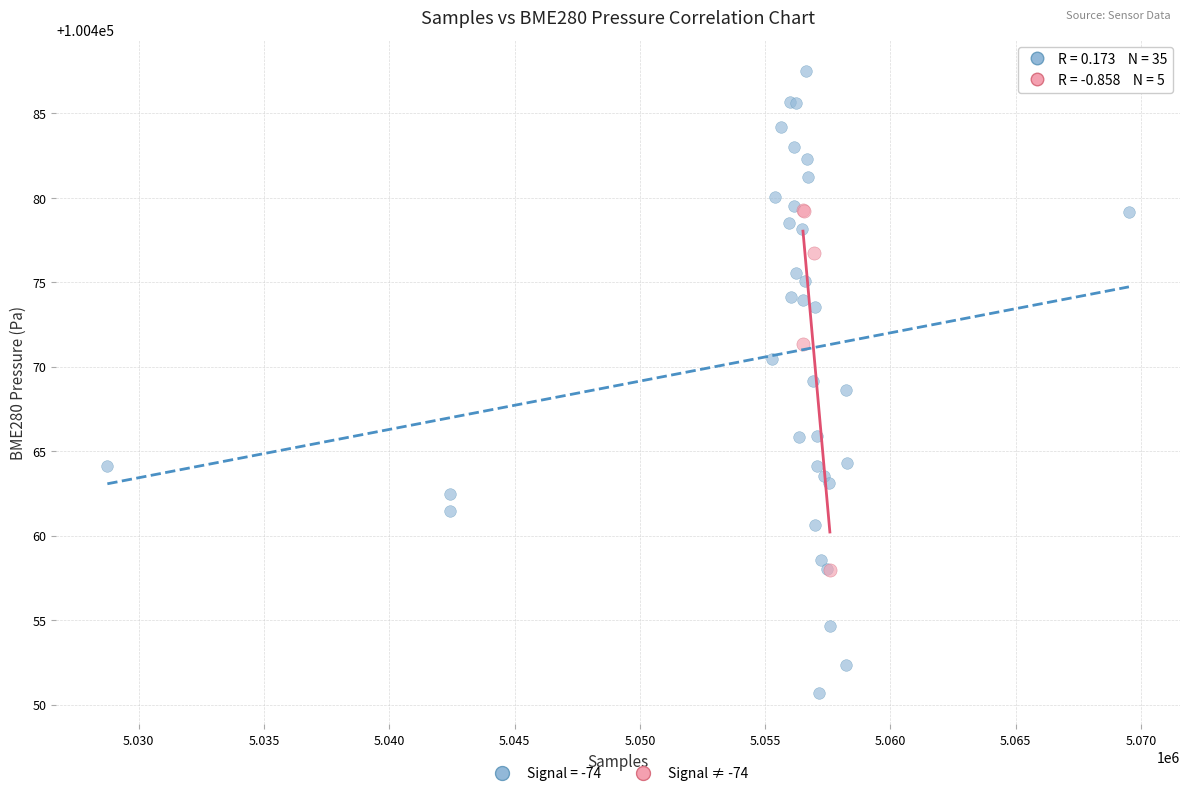

Which series contains the highest Y value?

Signal = -74